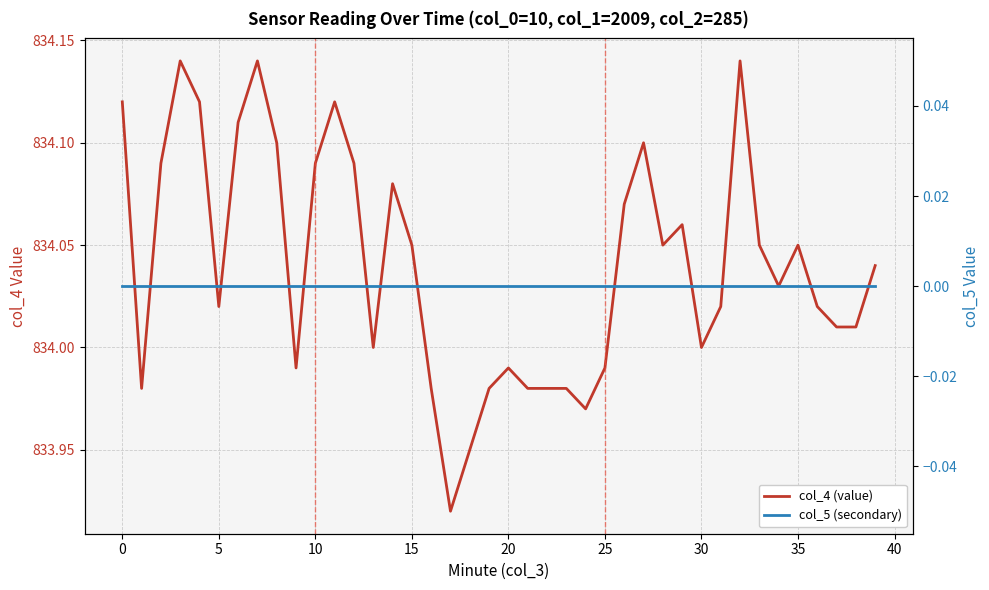

The value of col_5 (secondary) at 10 is 0.0. True or false?

True